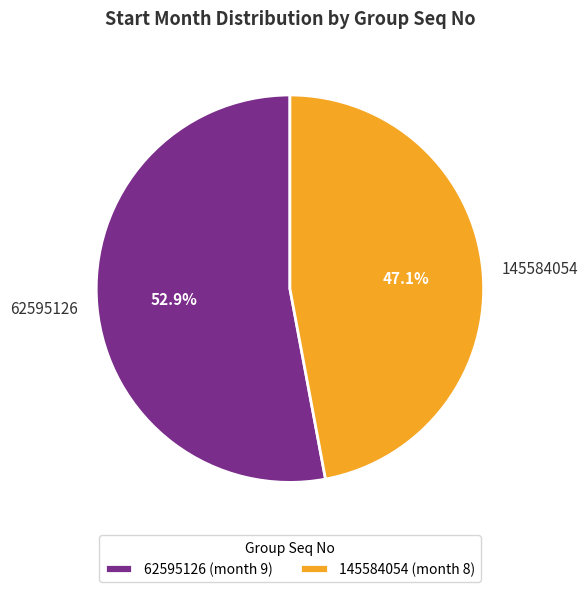

What is the largest slice in the pie chart?

62595126